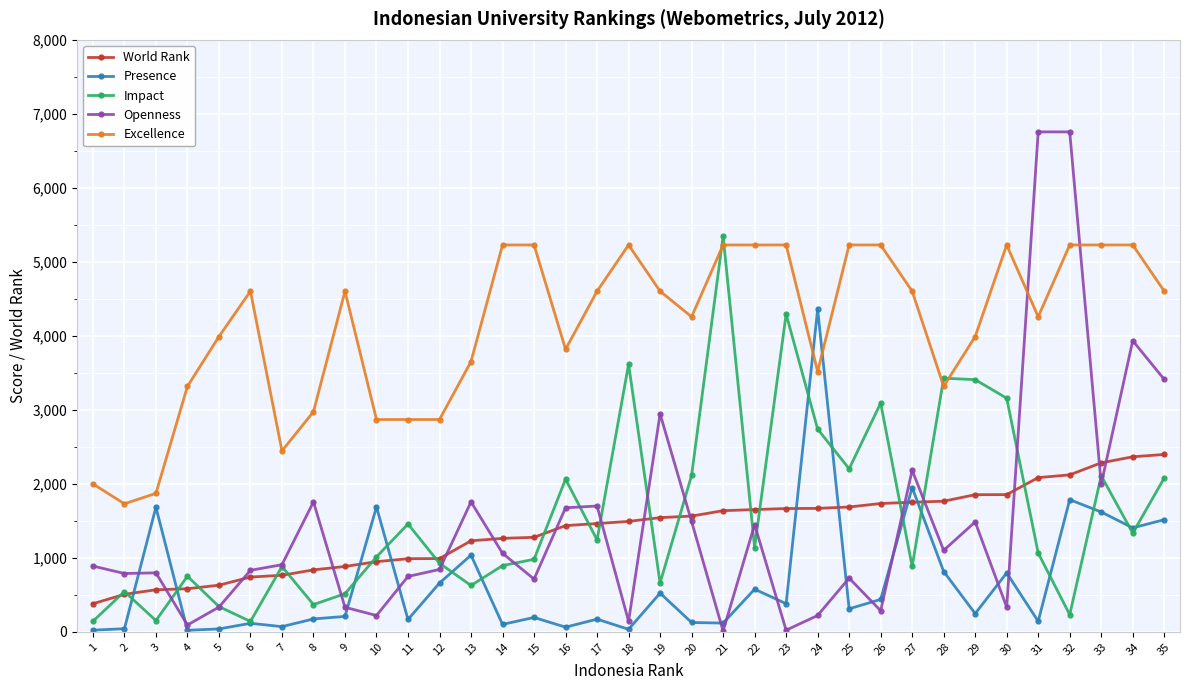

The value of Presence at 8 is 174. True or false?

True